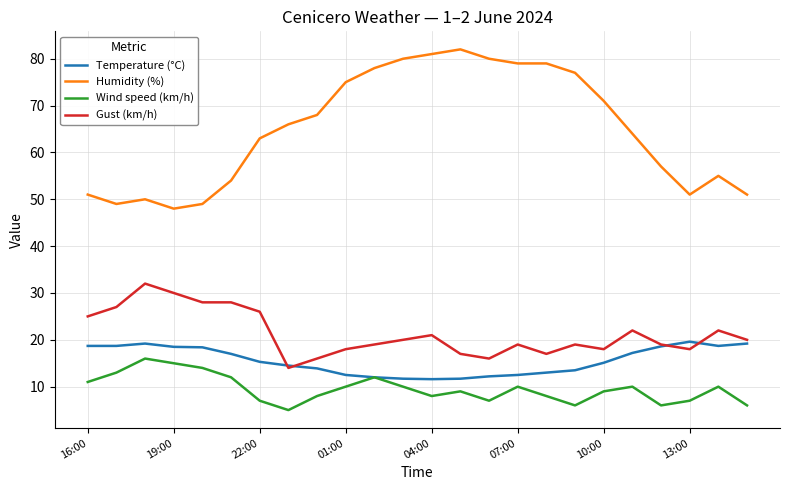

Which series has the largest total across all categories?

Humidity (%)